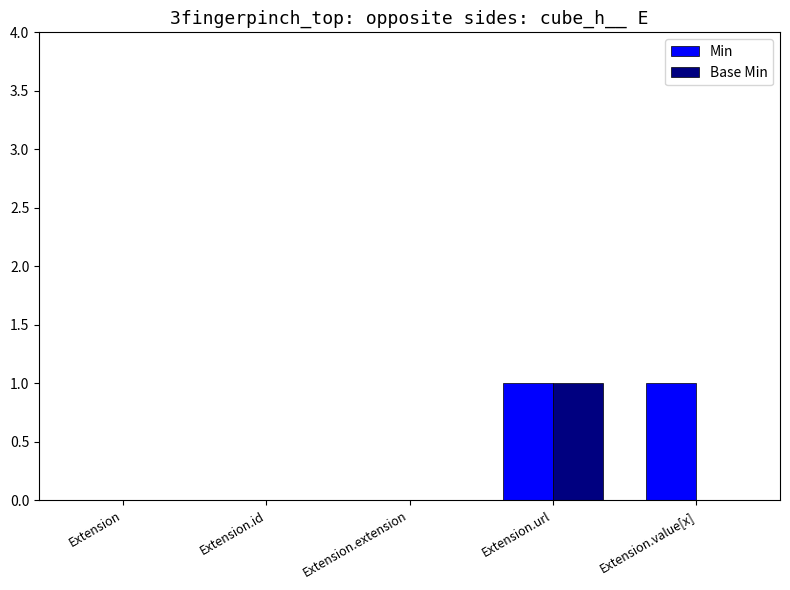

How many groups of bars are there?

5